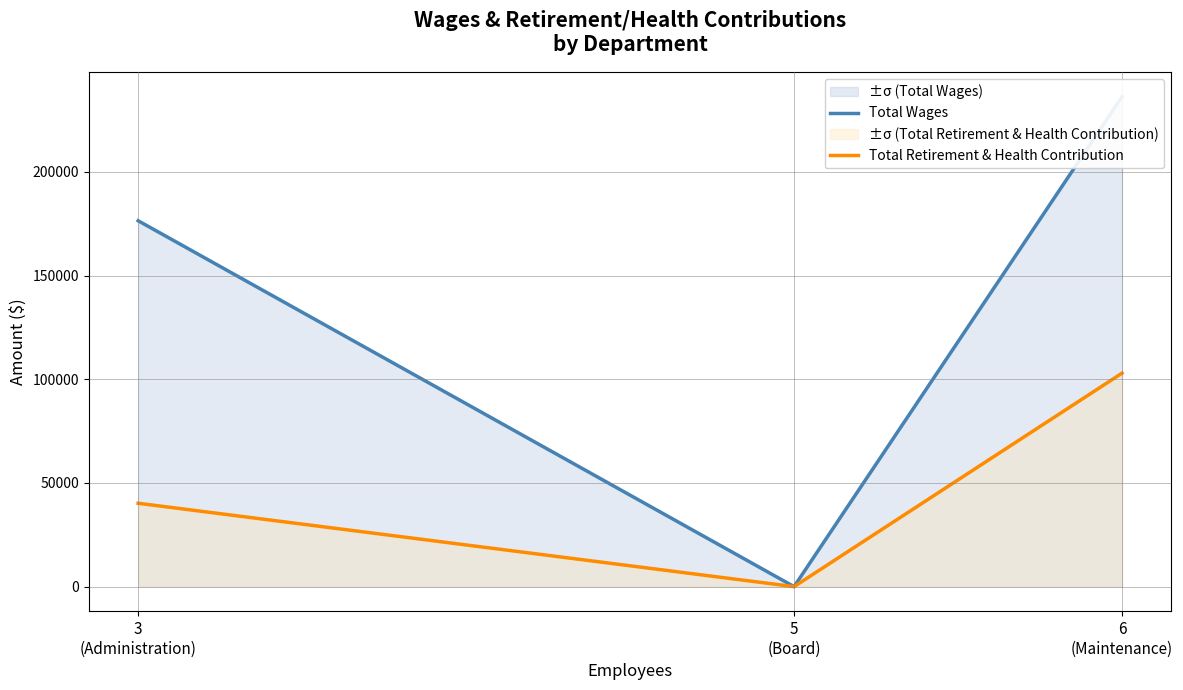

At which category is the sum across all series the highest?

6
(Maintenance)